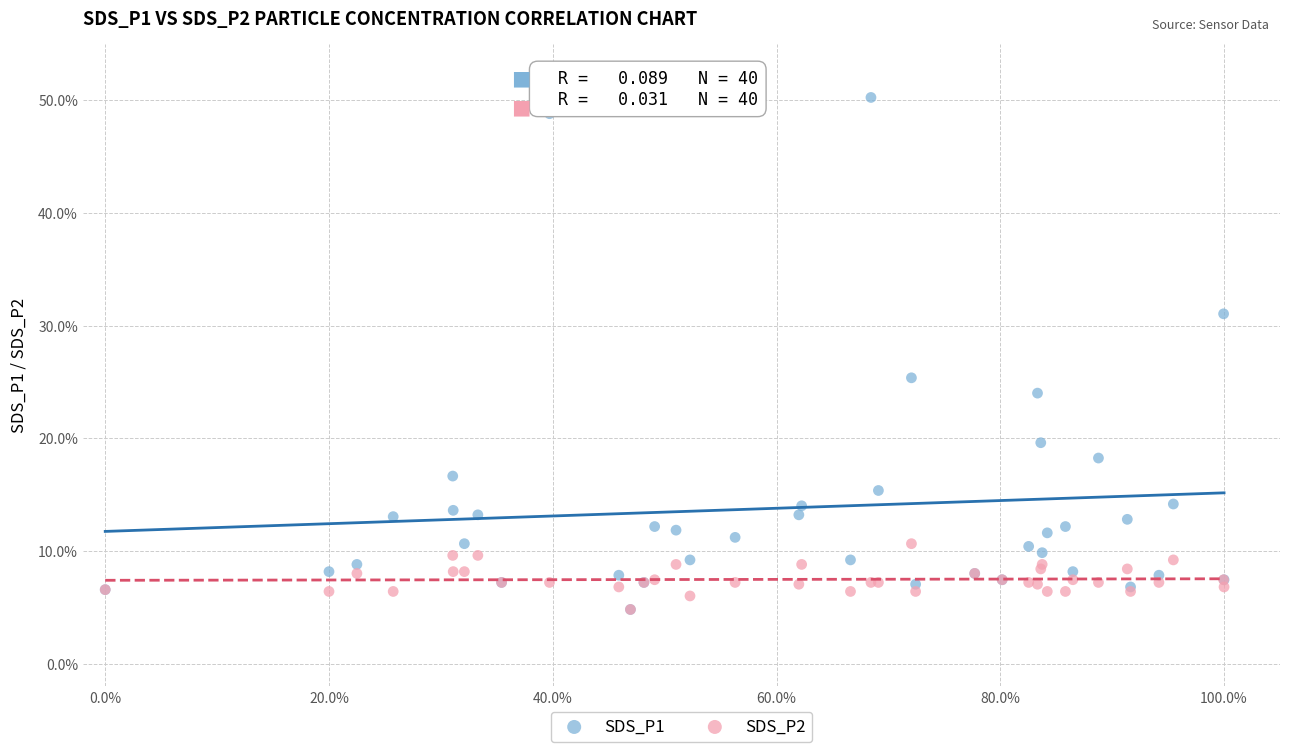

Across all series, what Y value is closest to 27?

25.4